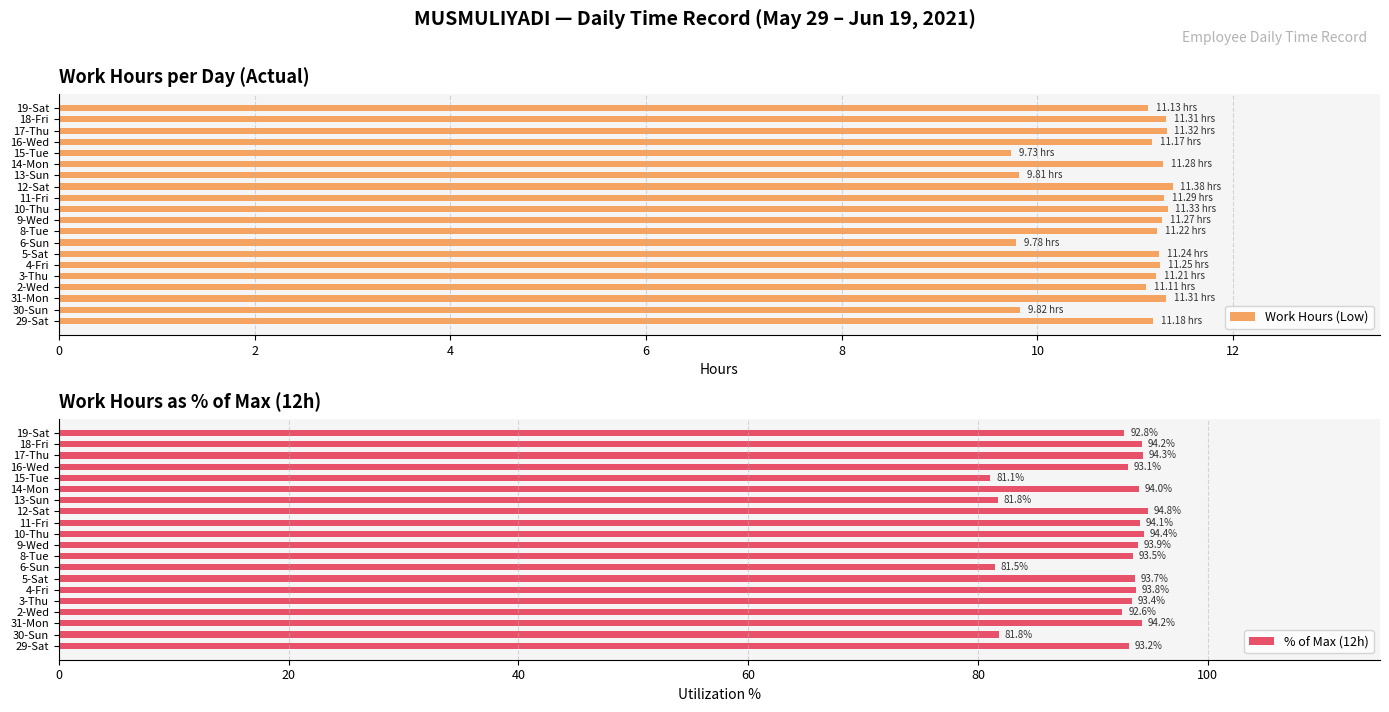

The Work Hours (Low) series shows 6.6 at 14-Mon. True or false?

False